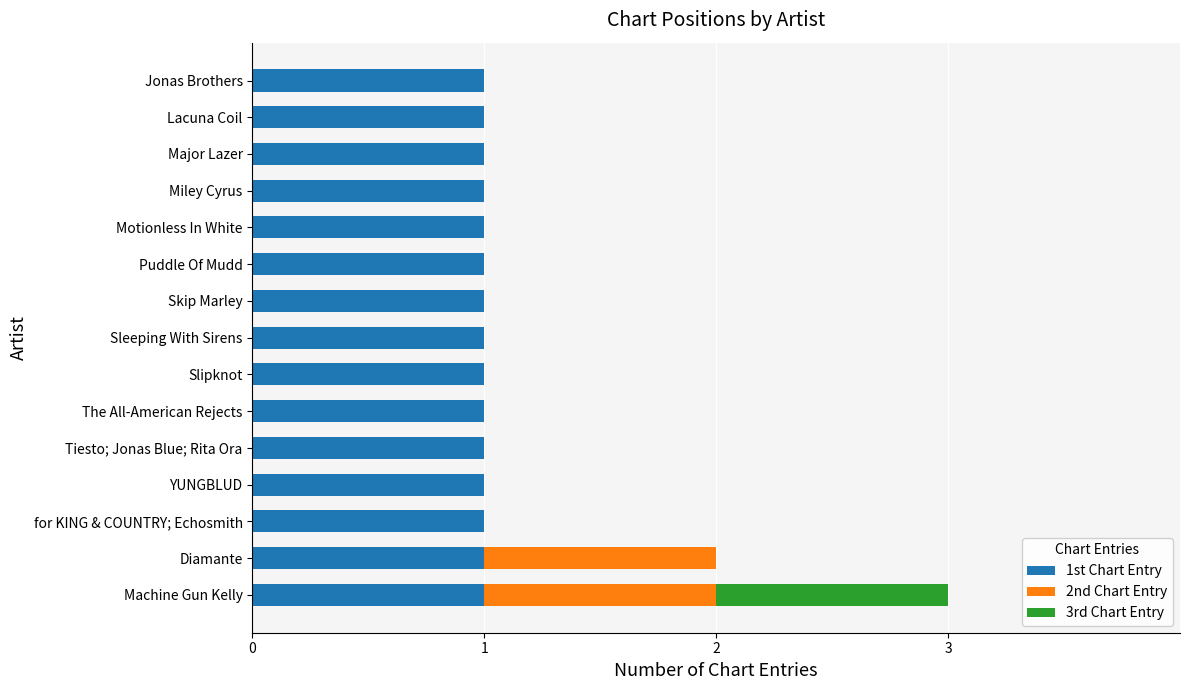

What are all the series names shown in the legend?

1st Chart Entry, 2nd Chart Entry, 3rd Chart Entry